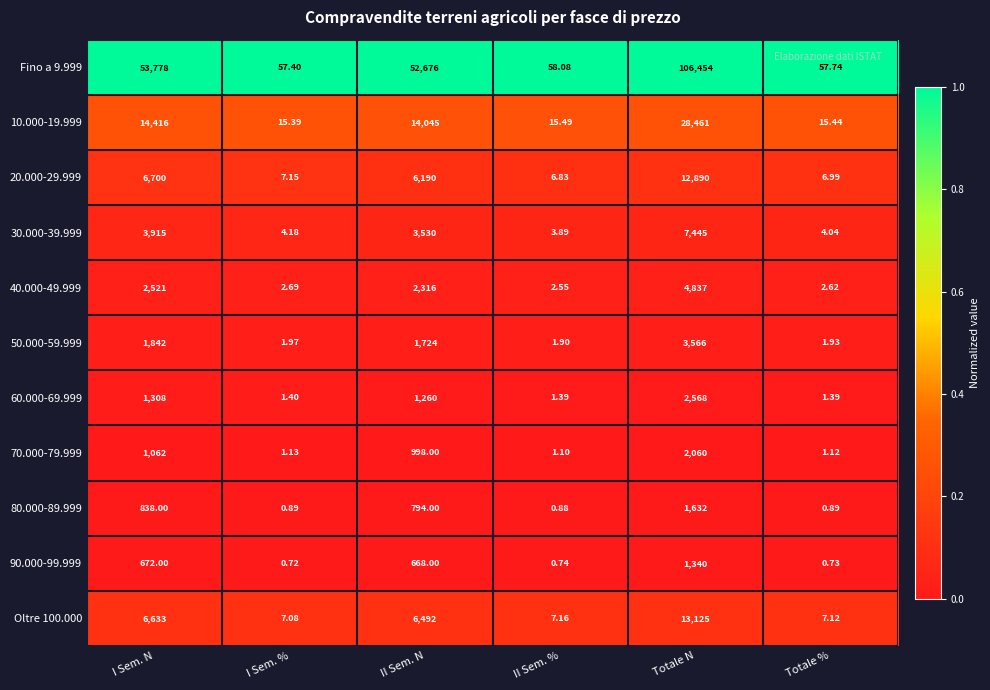

At Totale N, list the series in order from smallest to largest.

90.000-99.999, 80.000-89.999, 70.000-79.999, 60.000-69.999, 50.000-59.999, 40.000-49.999, 30.000-39.999, 20.000-29.999, Oltre 100.000, 10.000-19.999, Fino a 9.999